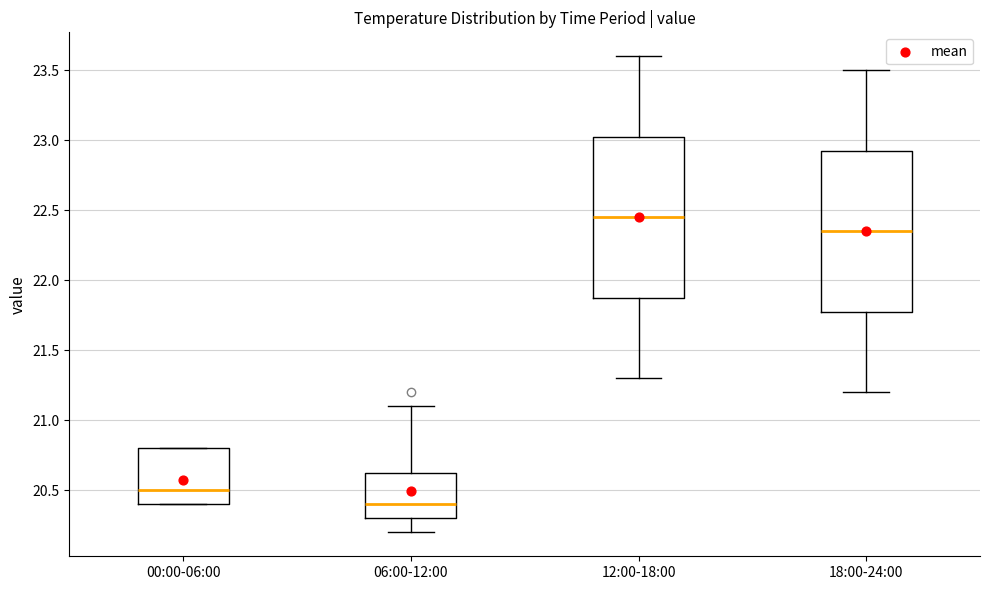

Which box has the highest median line?

12:00-18:00